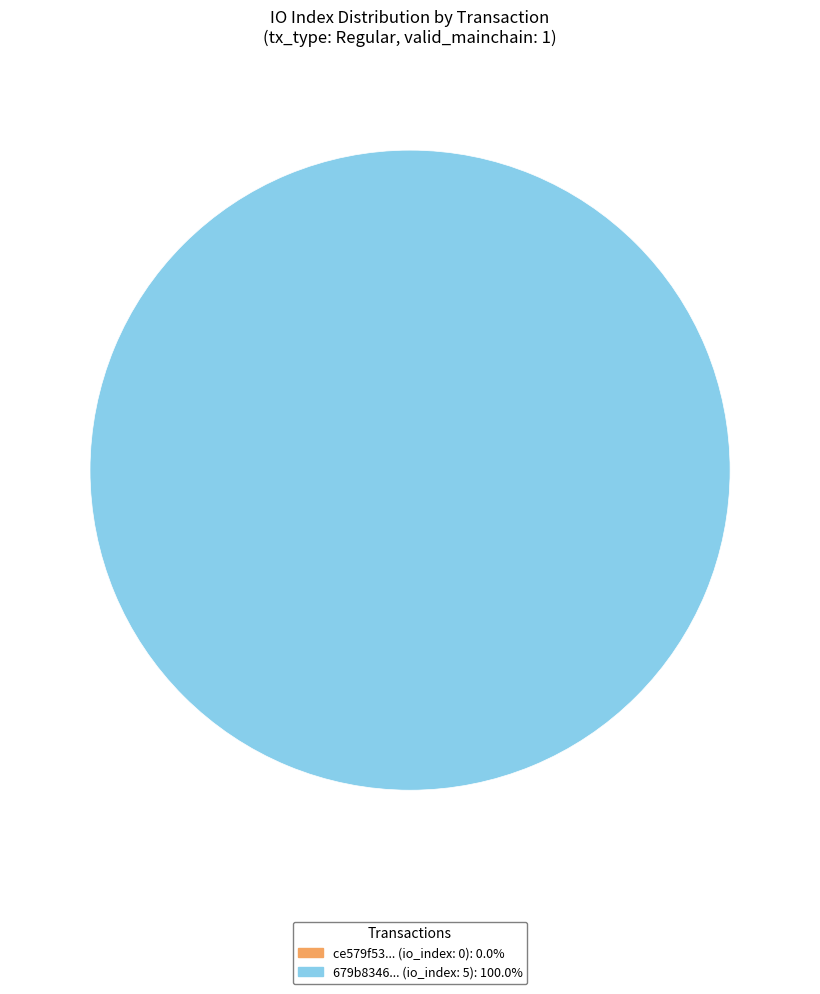

What portion of the pie excludes tx_index_0?

100.0%